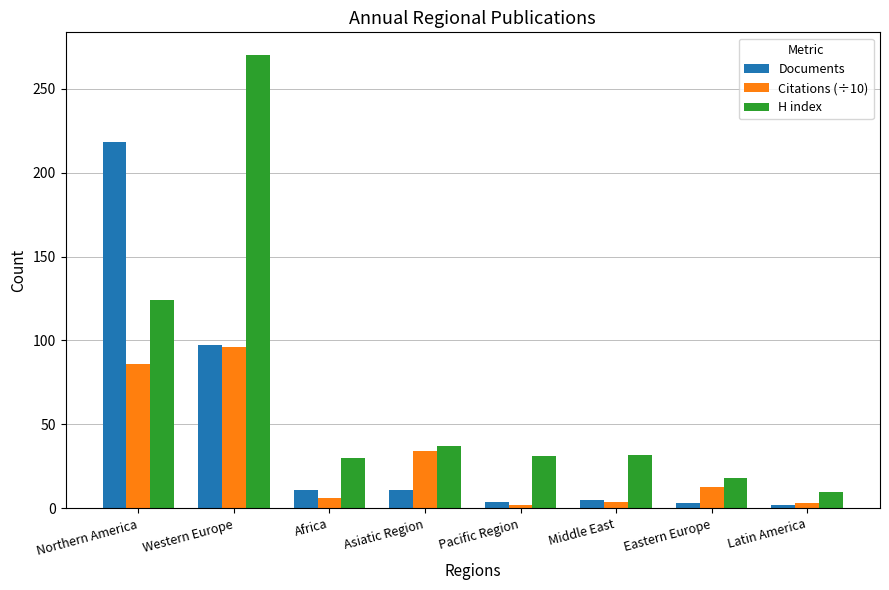

Which category has the highest value in the Documents series?

Northern America